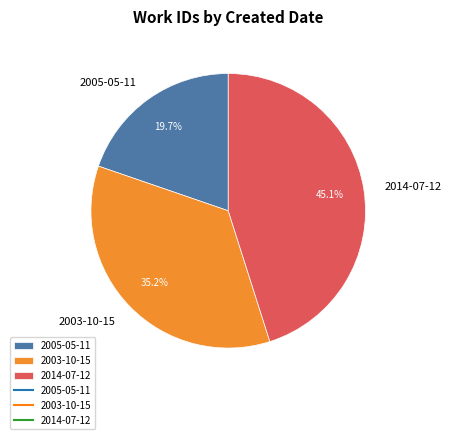

To the nearest percent, what is the difference between the largest and smallest slice percentages?

25%